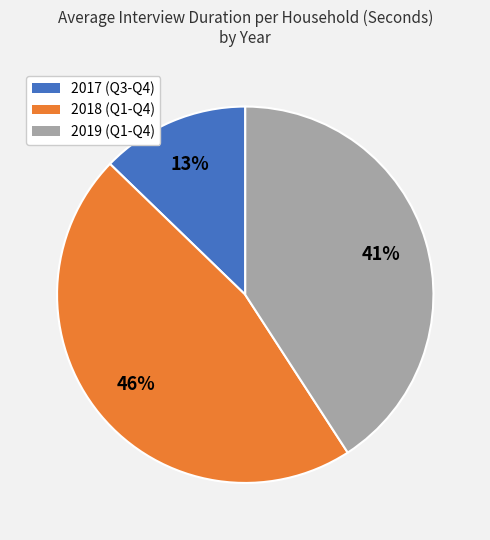

To the nearest percent, what is the average slice percentage?

33%